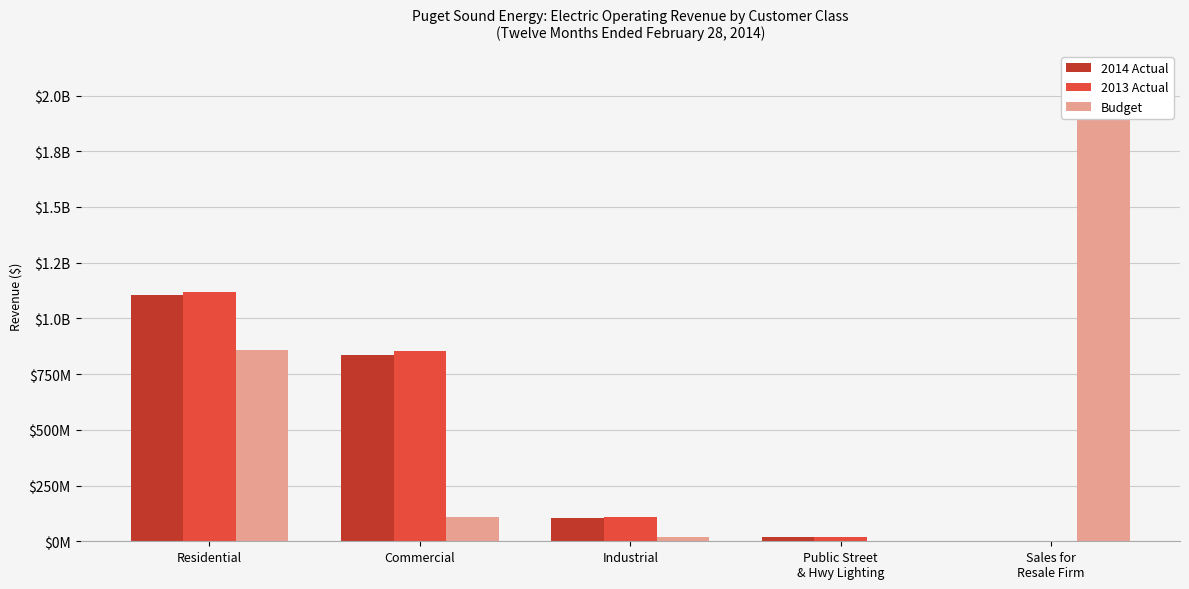

The value of 2014 Actual at Public Street
& Hwy Lighting is 9866211.1. True or false?

False